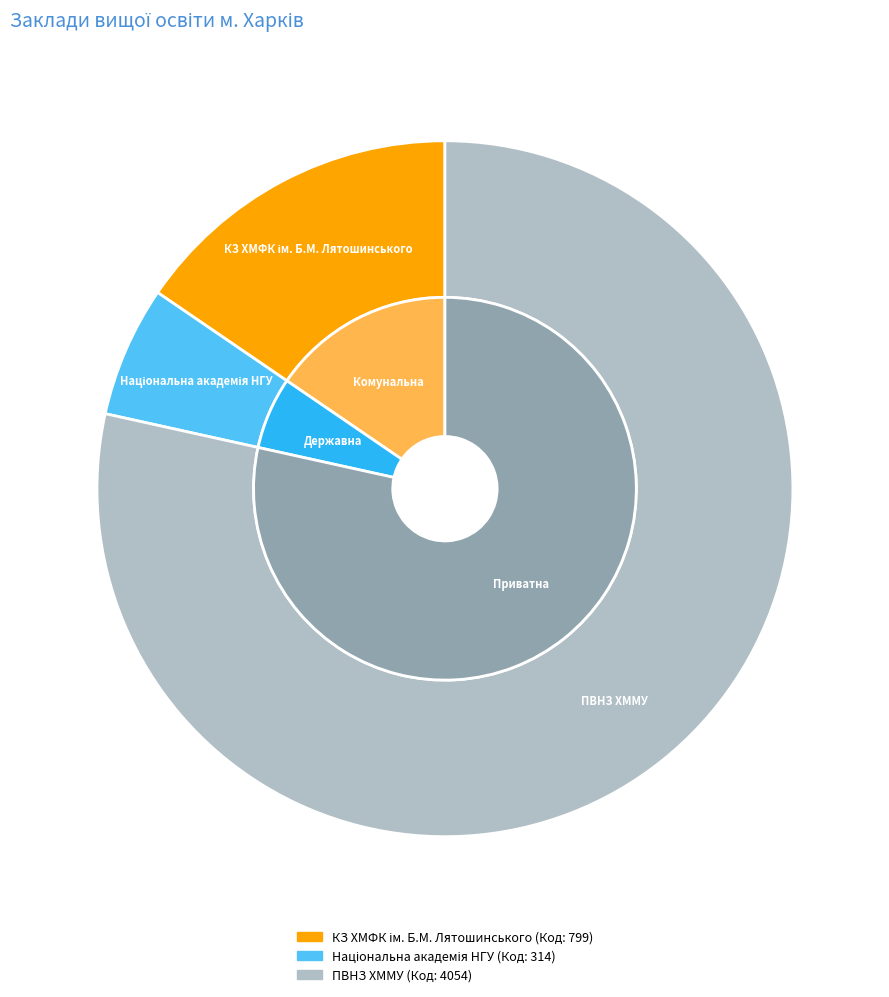

To the nearest percent, what is the combined percentage of КЗ ХМФК ім. Б.М. Лятошинського and ПВНЗ ХММУ?

94%